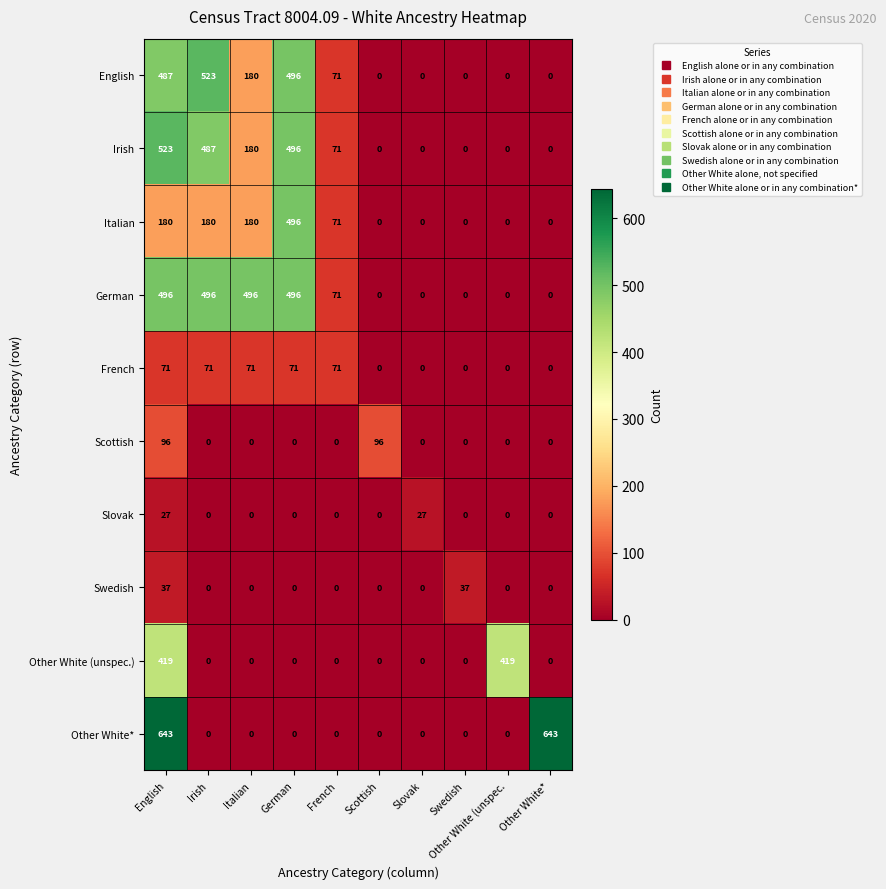

What value does the English series have at English, to the nearest 100?

500